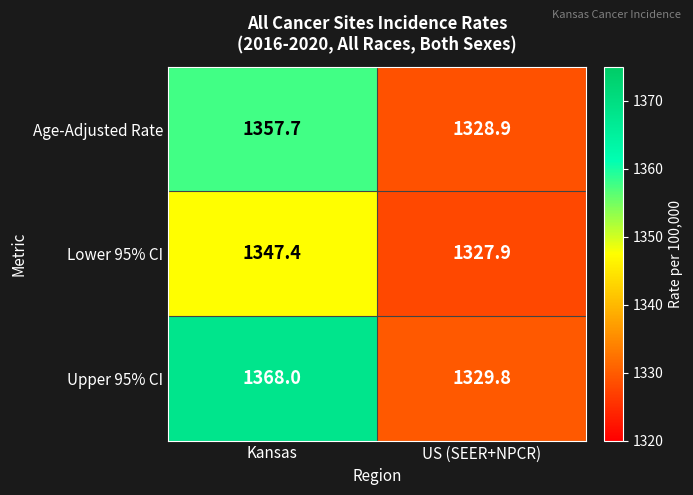

At Kansas, list the series in order from largest to smallest.

Upper 95% CI, Age-Adjusted Rate, Lower 95% CI